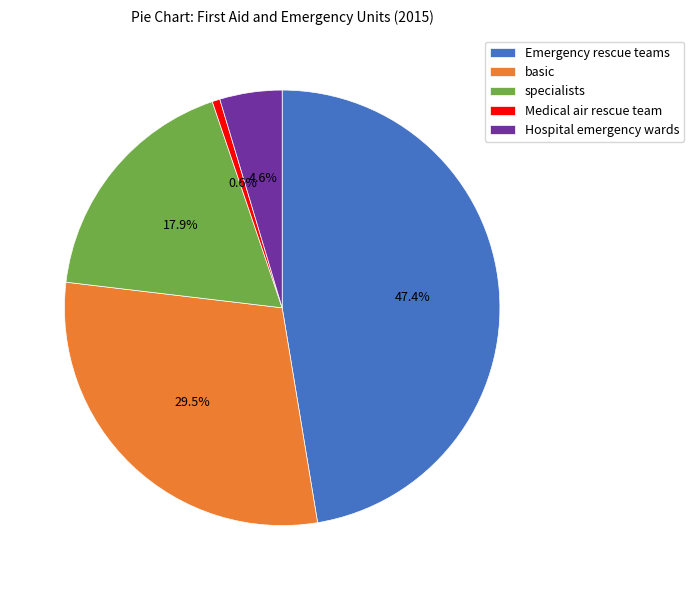

What portion of the pie excludes Emergency rescue teams?

52.6%